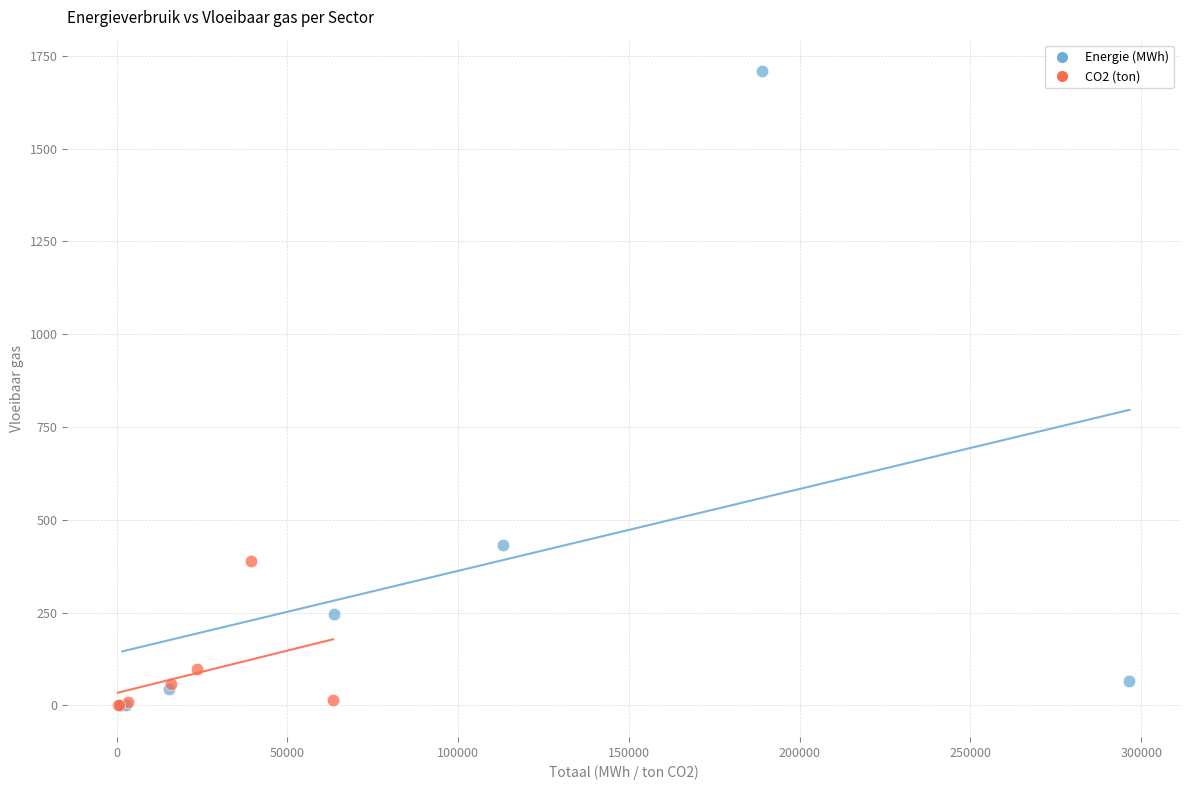

What are all the series names shown in the legend?

Energie (MWh), CO2 (ton)